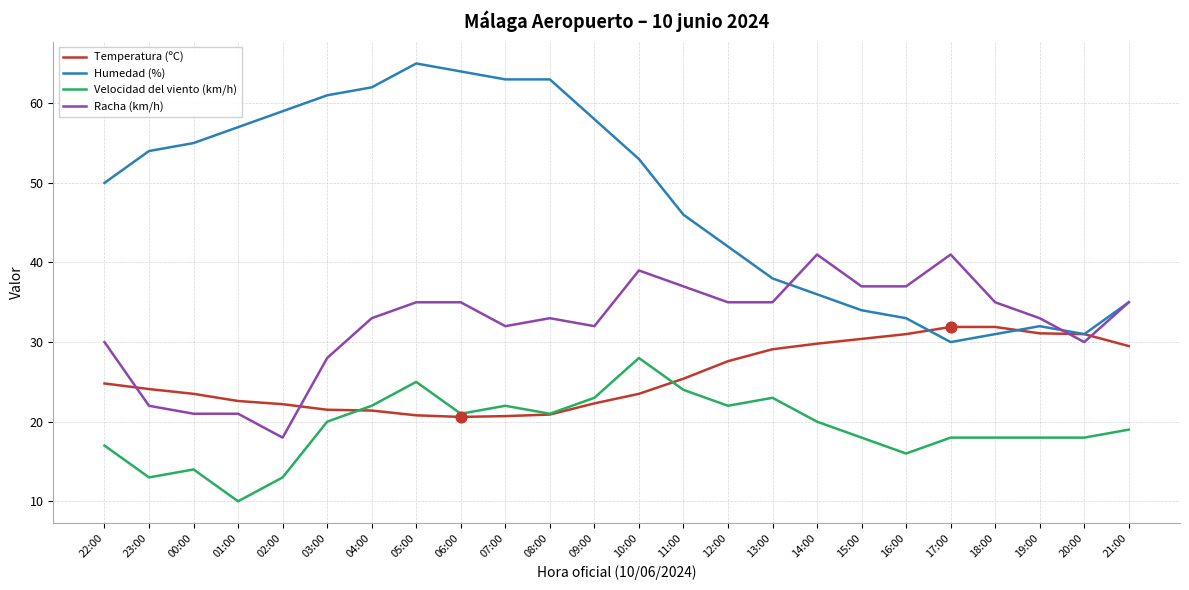

At which category is the sum across all series the highest?

05:00